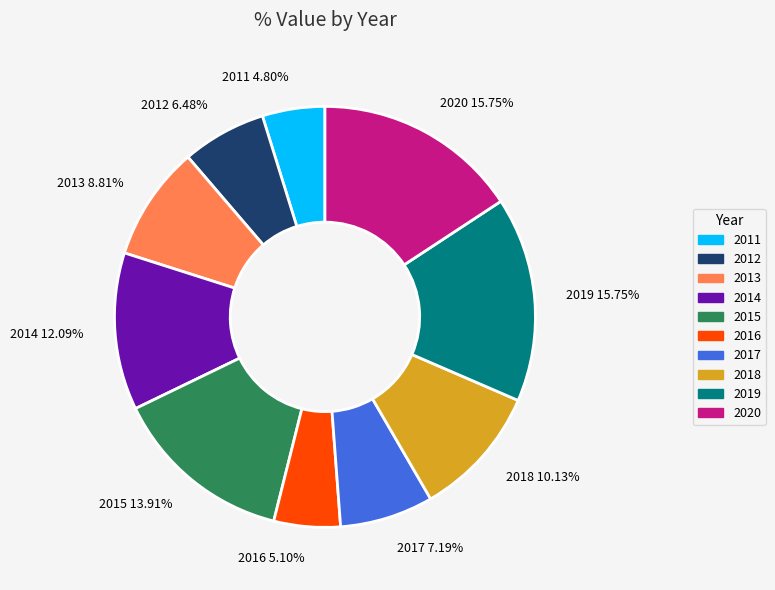

Combined, do 2012 6.48% and 2016 5.10% account for over 50%?

No